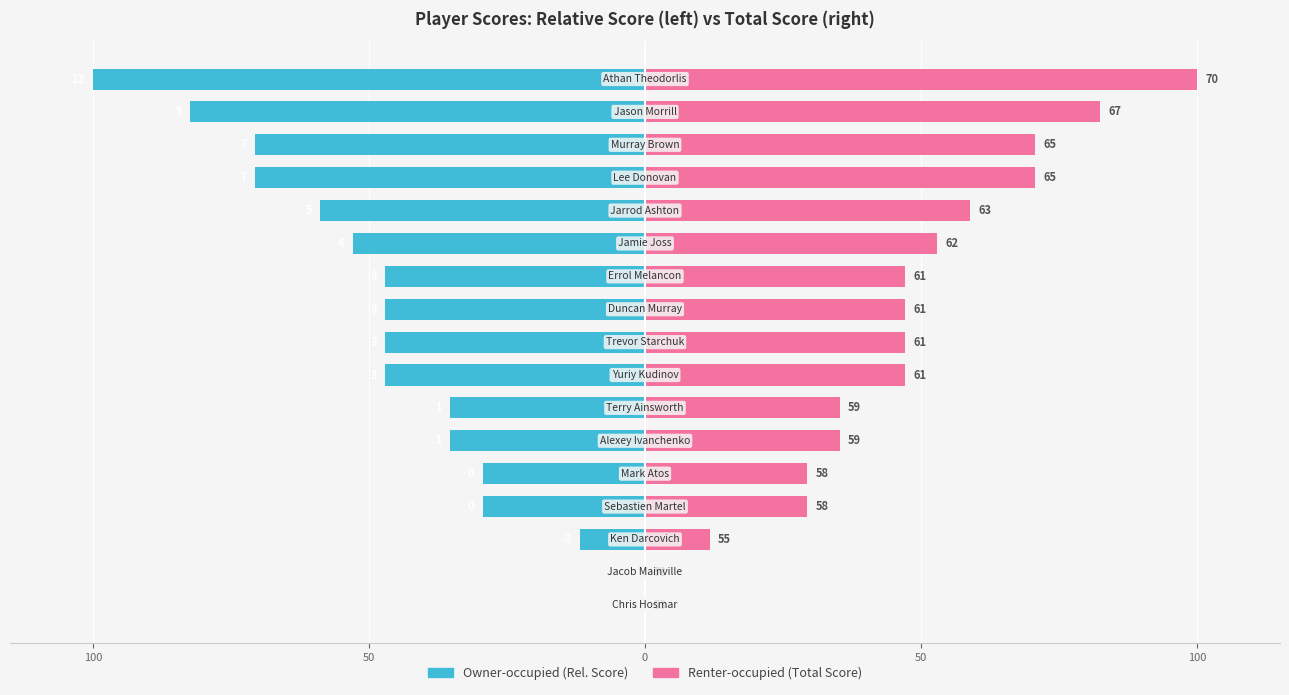

At how many categories does at least one series exceed -48?

17